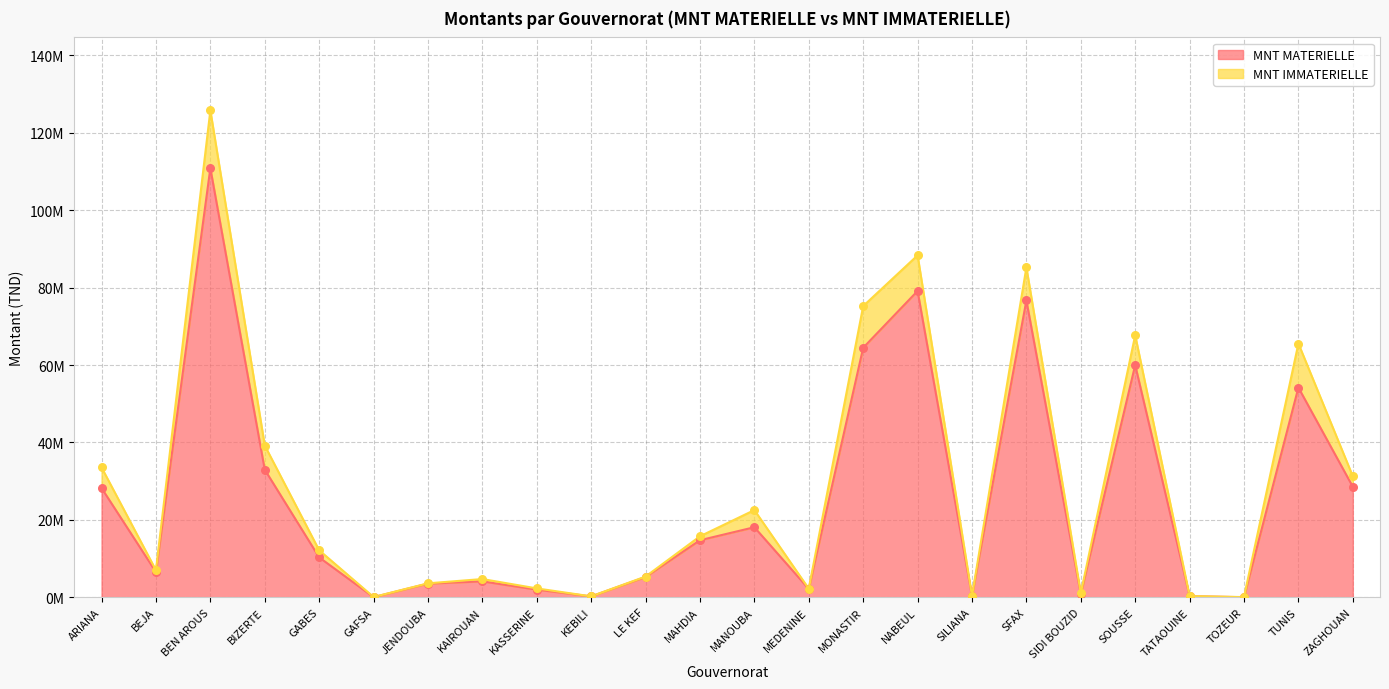

Which has a higher value, MEDENINE or BEJA?

BEJA